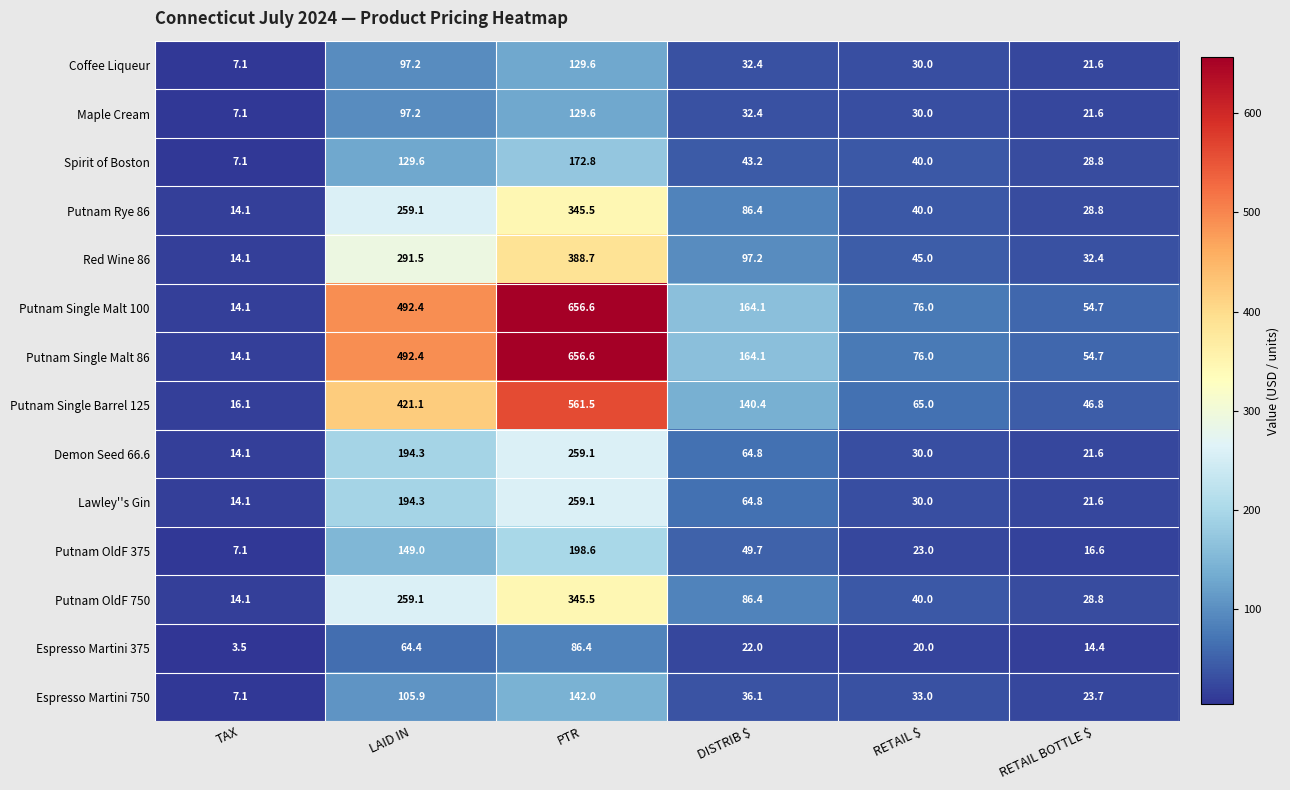

What is the spread (max minus min) of values at DISTRIB $?

142.1